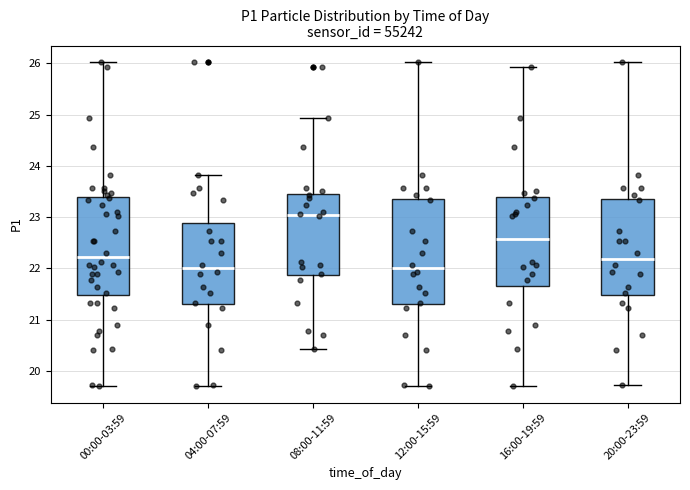

Which box is the tallest, from its lower edge to its upper edge?

12:00-15:59